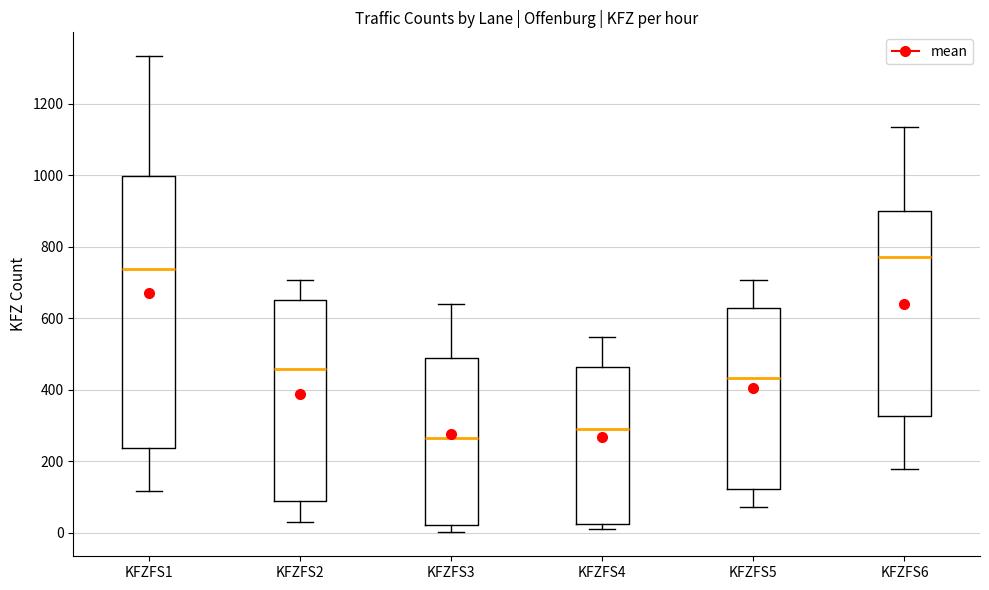

Which box is the tallest, from its lower edge to its upper edge?

KFZFS1